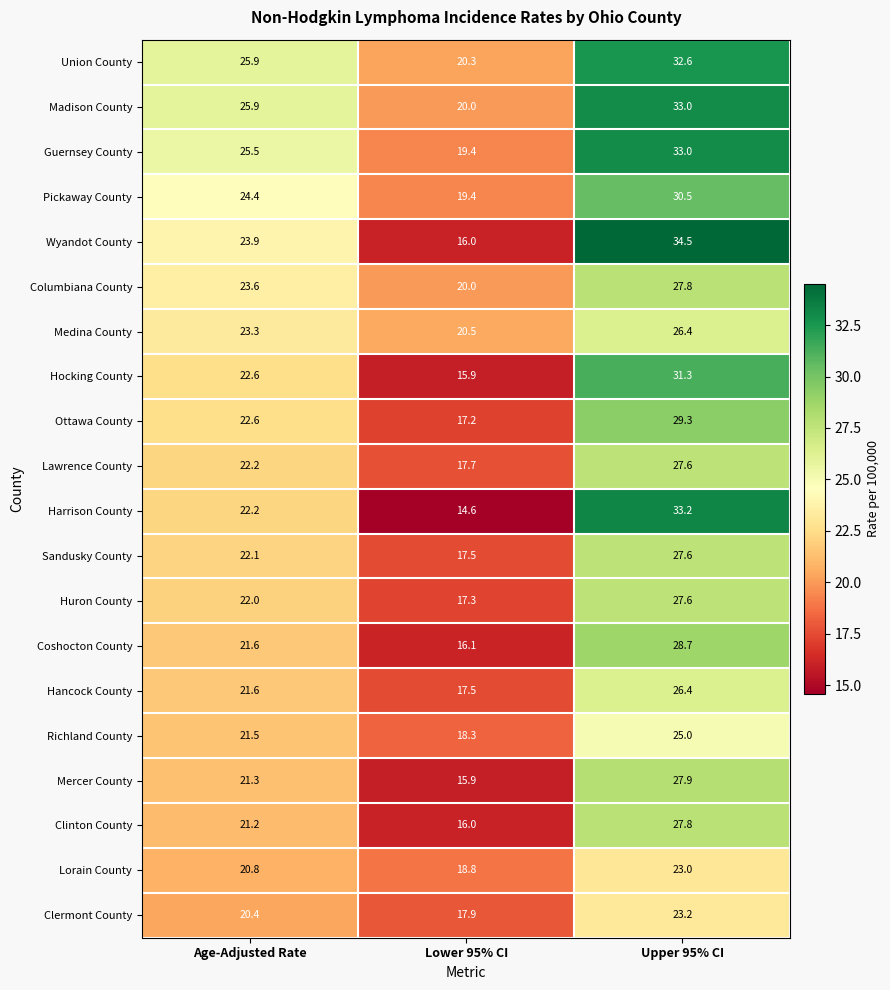

How many data points in Hocking County are less than 22?

1